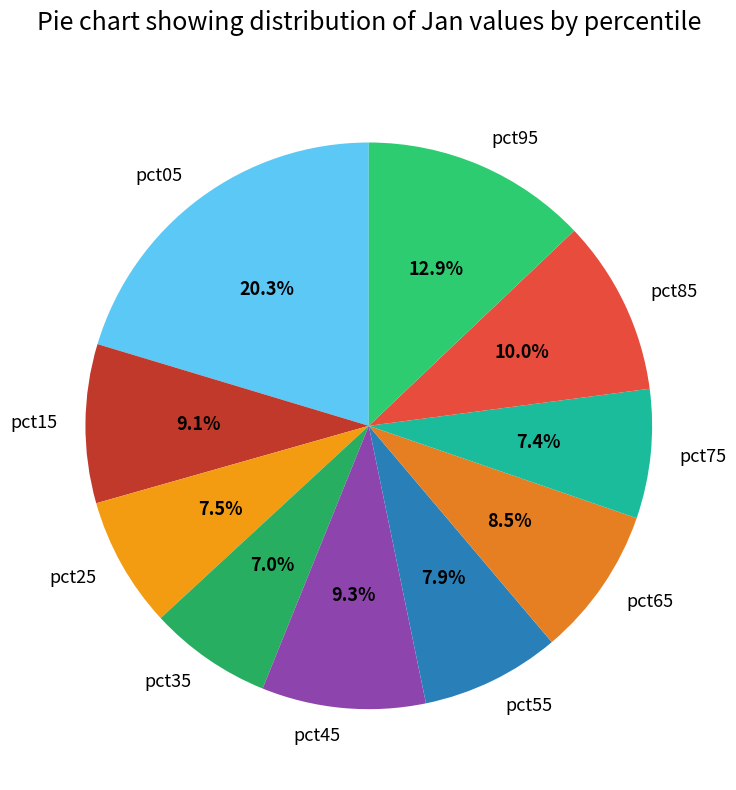

The pct25 slice represents 16% of the pie. True or false?

False